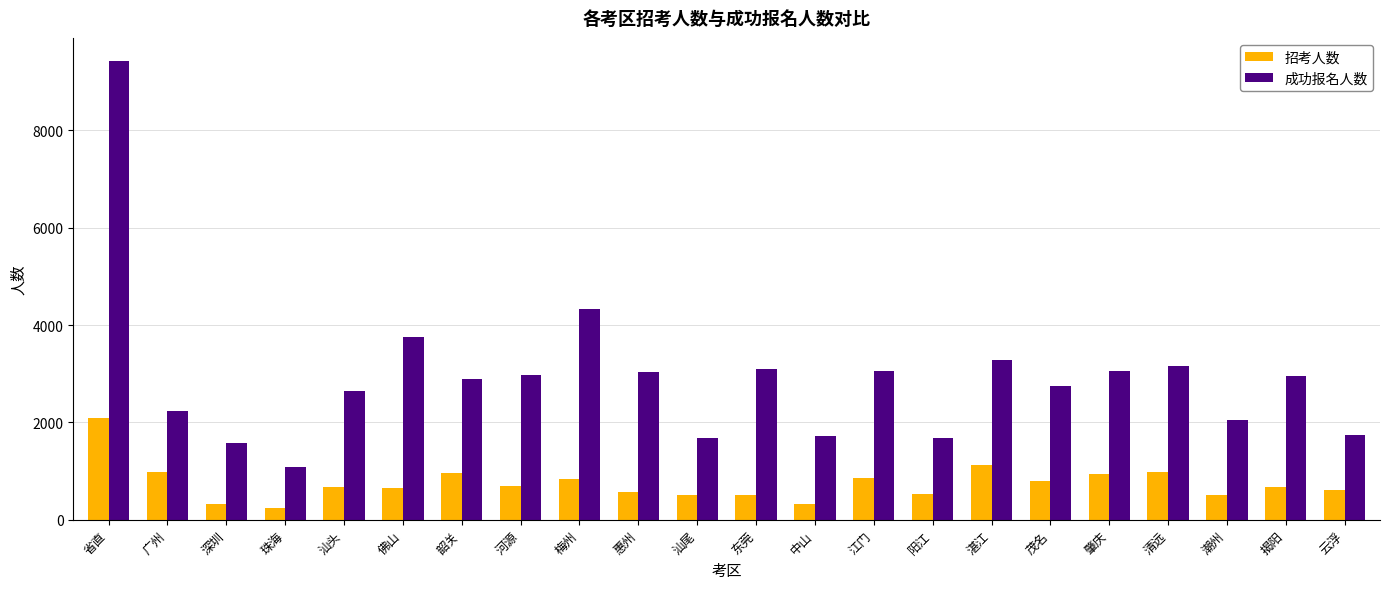

At which category does the chart reach its minimum across all series?

珠海